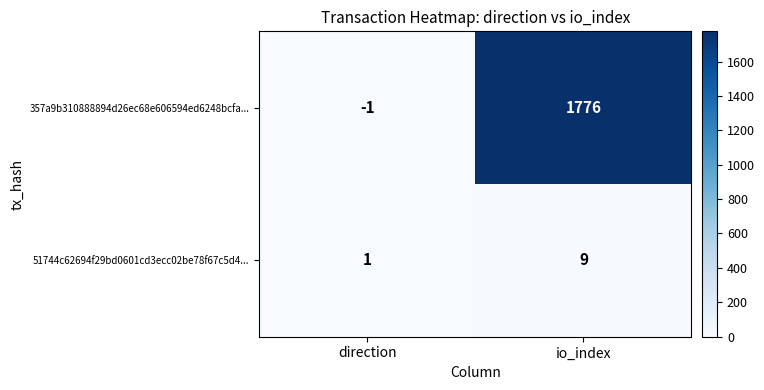

The value of 357a9b310888894d26ec68e606594ed6248bcfa... at direction is -1. True or false?

True